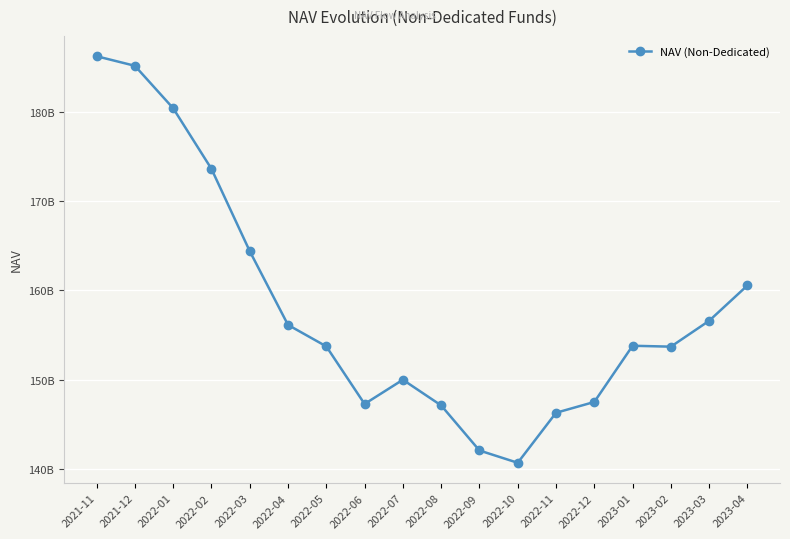

What is the value of the 8th point from the left?

147290523862.1